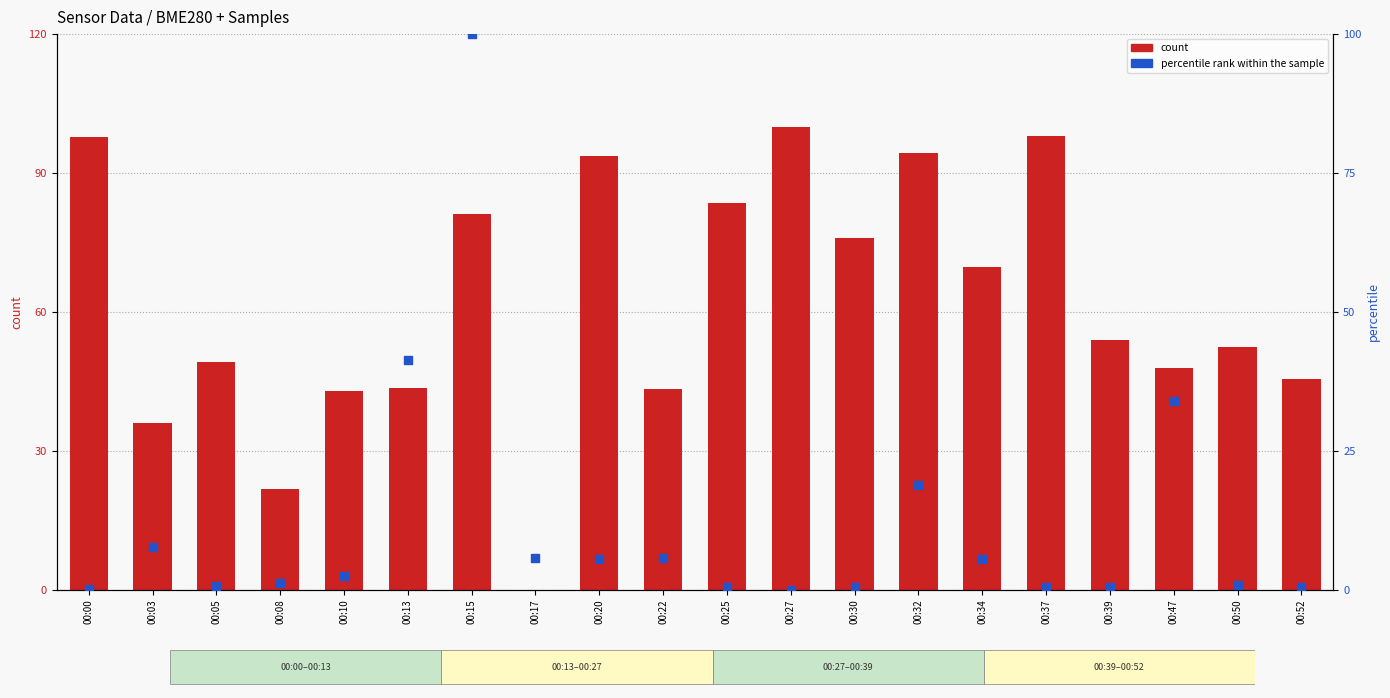

What are all the series names shown in the legend?

count, percentile rank within the sample